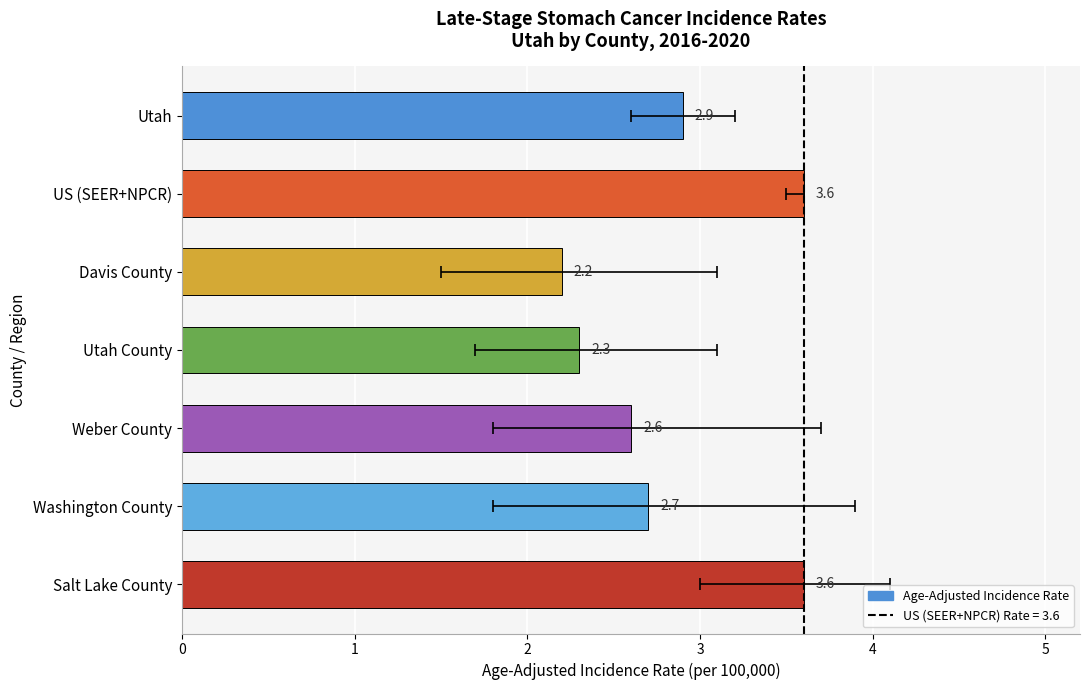

What position from the left is Utah County?

4